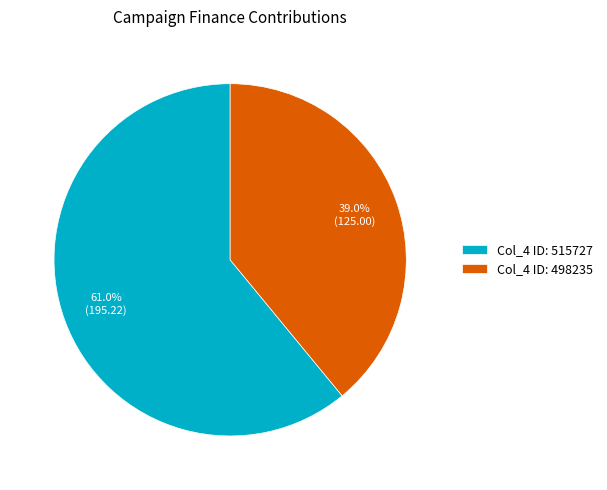

Which category has the smallest portion of the pie?

Col_4 ID: 498235